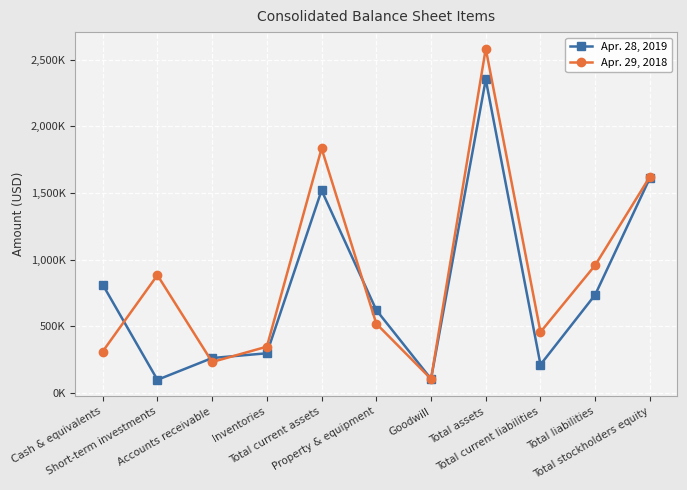

Is this an area chart (filled region under the line)?

No